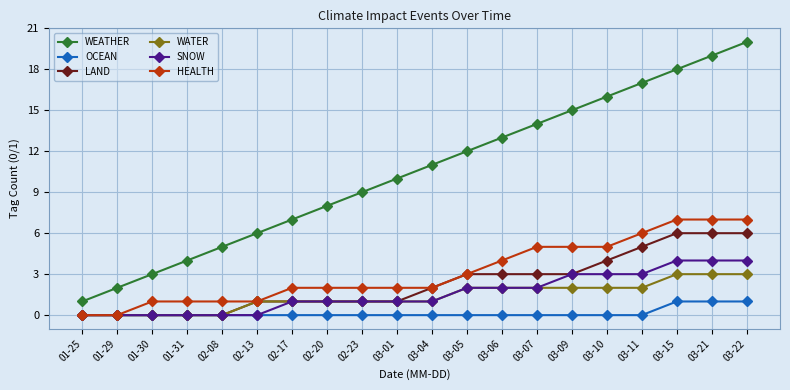

What is the average value of the HEALTH series?

3